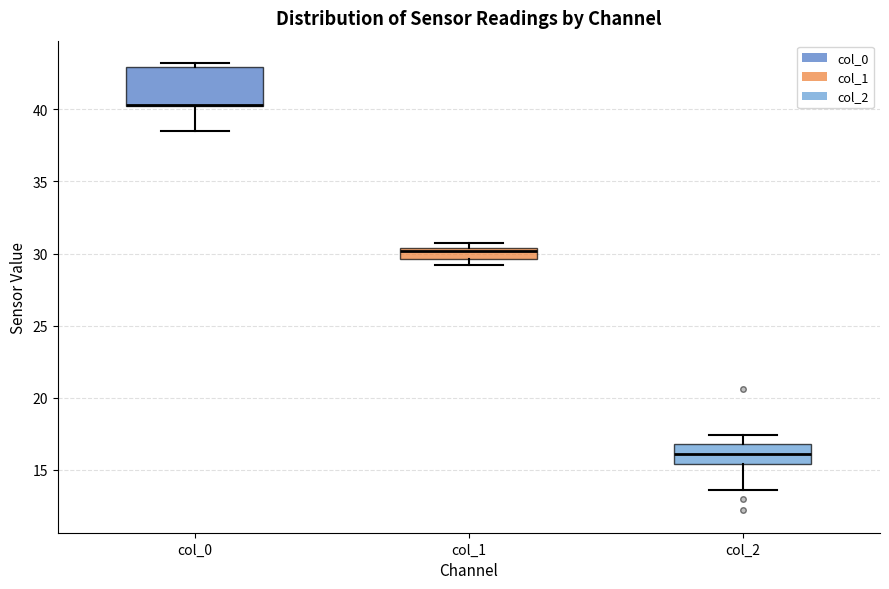

Reading left to right, transcribe this box plot: for each box, give where its median line is, the range the box spans, and where its two whiskers end, as read against the y-axis. The values are not printed on the chart, so give them approximately, as read against the axis.

col_0: median 40.5 (drawn on the box's lower edge), box 40.0 to 43.0, whiskers 38.5 to 43.0 (just above the box's upper edge)
col_1: median 30.0, box 29.5 to 30.5, whiskers 29.0 to 30.5 (just above the box's upper edge)
col_2: median 16.0, box 15.5 to 17.0, whiskers 13.5 to 17.5